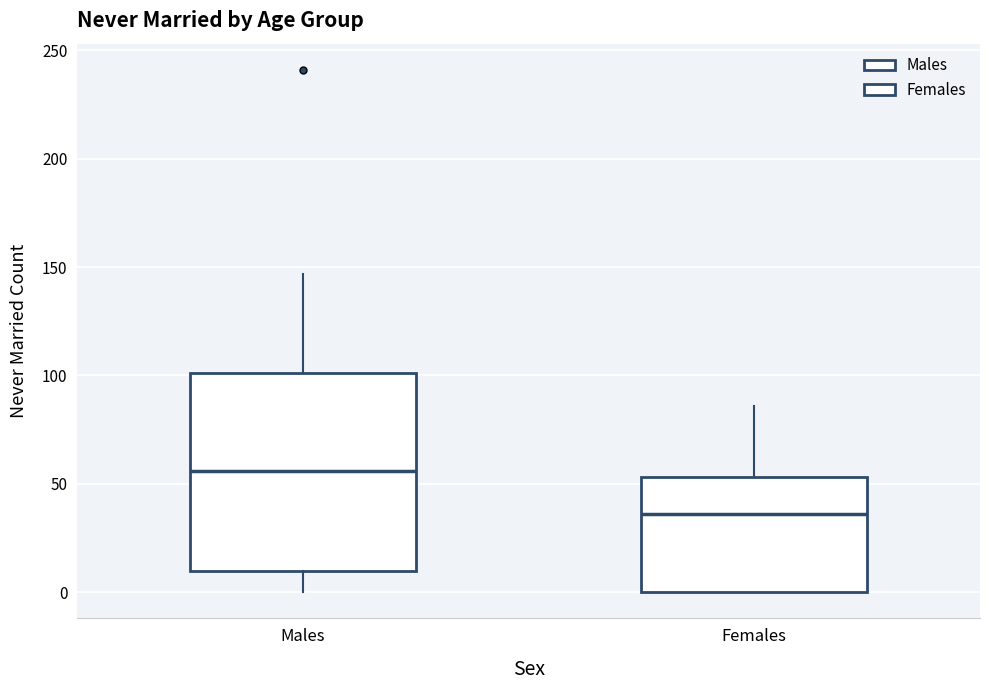

Reading left to right, transcribe this box plot: for each box, give where its median line is, the range the box spans, and where its two whiskers end, as read against the y-axis. The values are not printed on the chart, so give them approximately, as read against the axis.

Males: median 55, box 10 to 100, whiskers 0 to 145
Females: median 35, box 0 to 55, whiskers 0 to 85